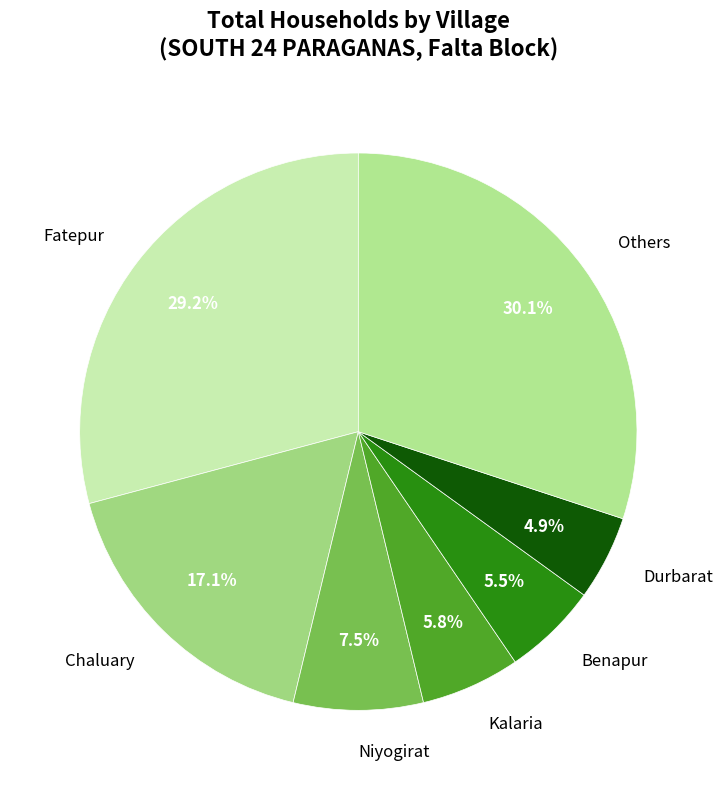

What is the total percentage of Kalaria and Benapur?

11.3%